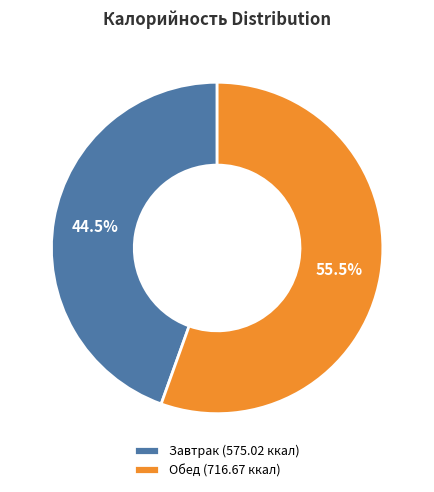

Is Завтрак the majority of the pie?

No